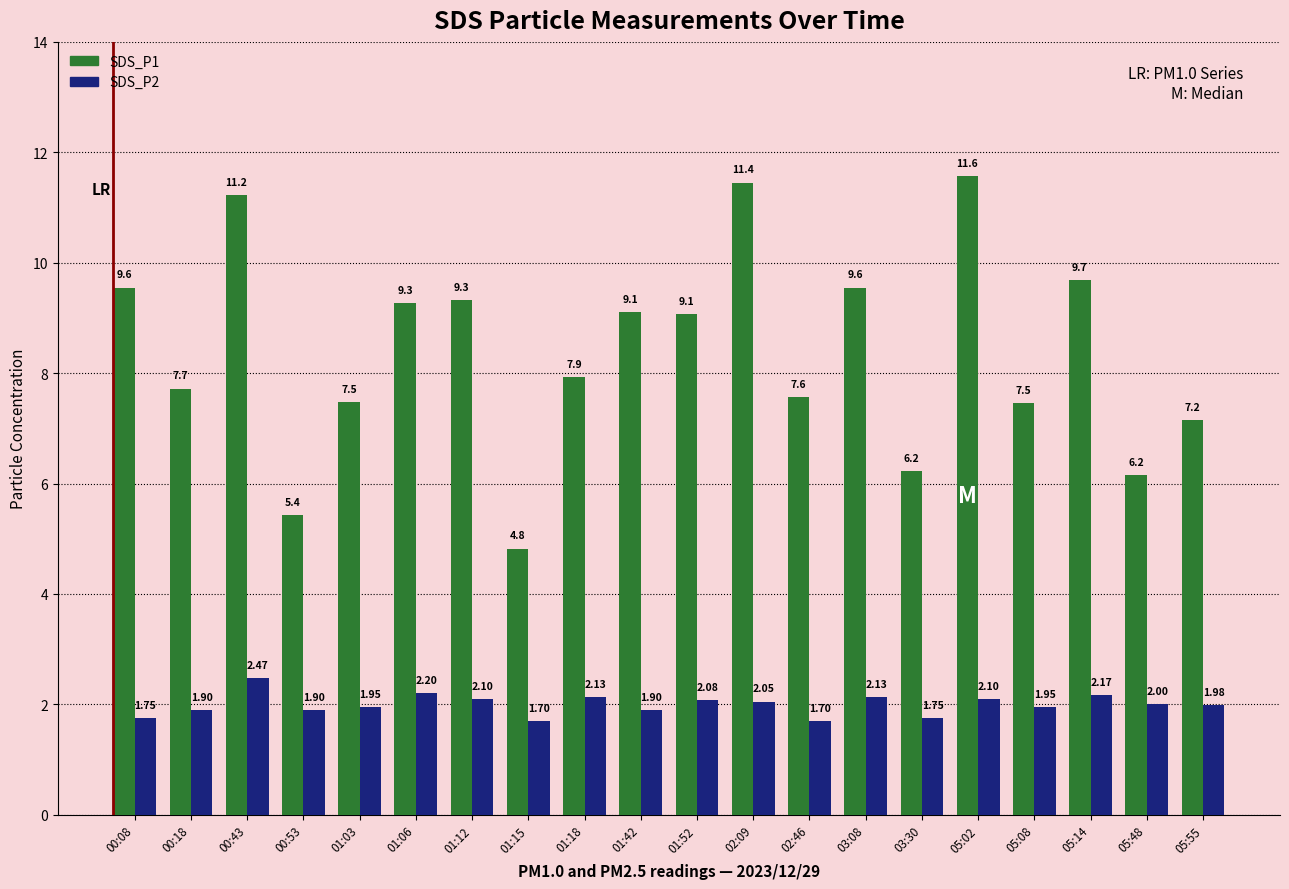

List the series in order of their peak value, lowest first.

SDS_P2, SDS_P1